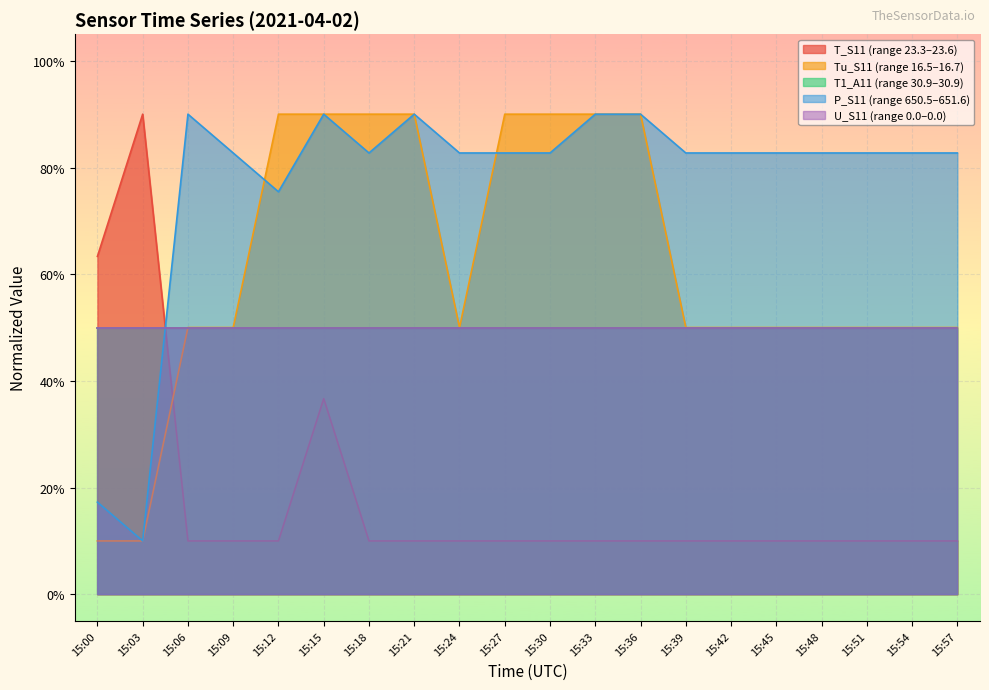

How many intersections are there between Tu_S11 and T_S11?

1